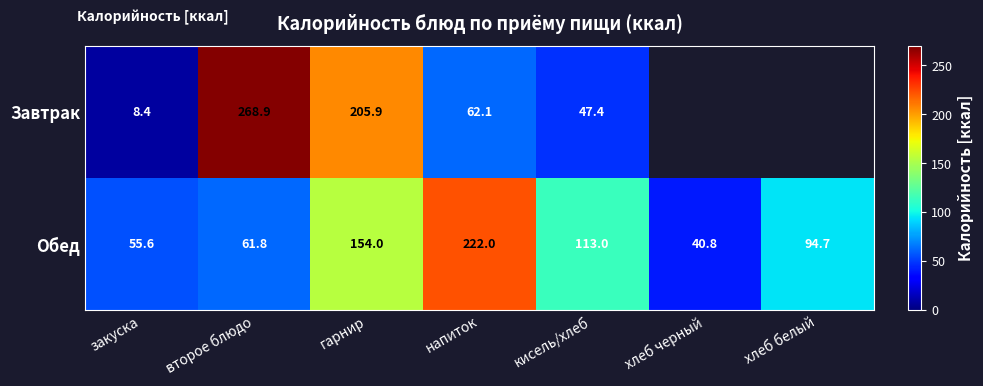

At which category is the sum across all series the highest?

гарнир